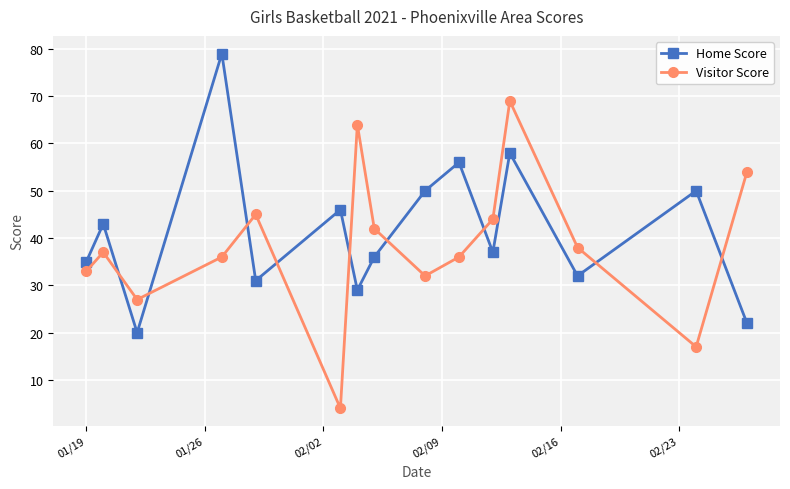

Reading left to right, extract all data points from this chart.

Home Score: 35	43	20	79	31	46	29	36	50	56	37	58	32	50	22
Visitor Score: 33	37	27	36	45	4	64	42	32	36	44	69	38	17	54